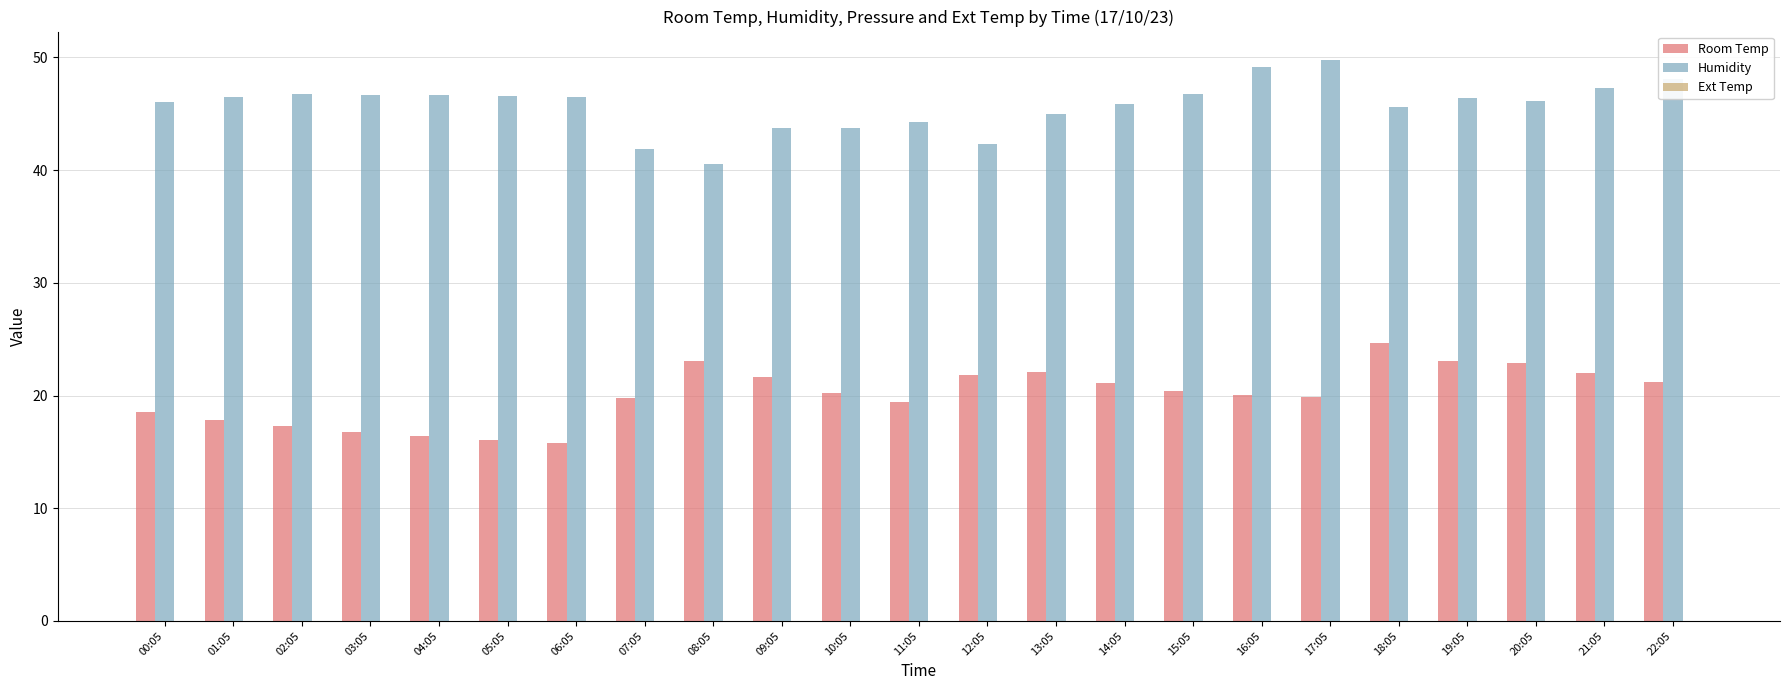

What is the spread (max minus min) of values at 02:05?

29.5